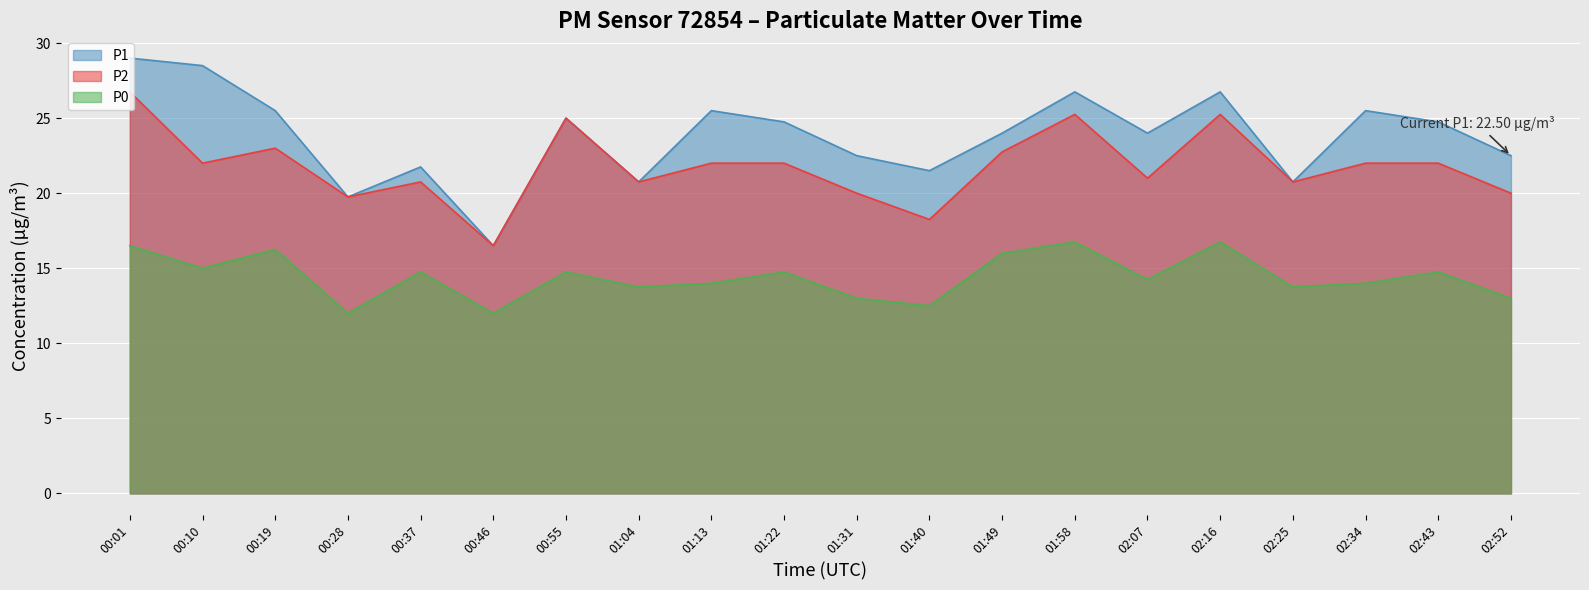

Which series has the largest total across all categories?

P1